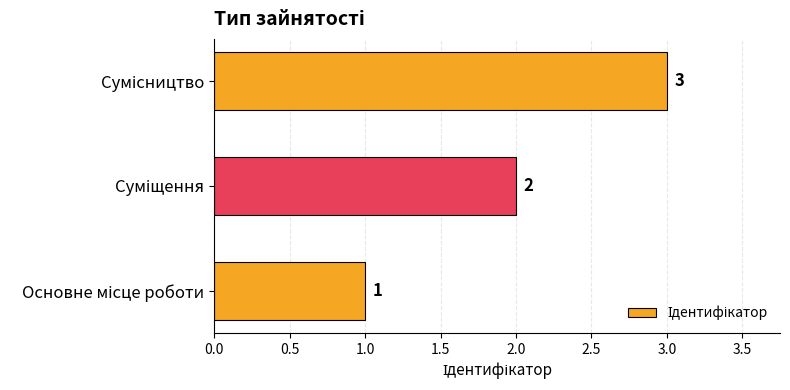

What is the maximum value shown in the chart?

3